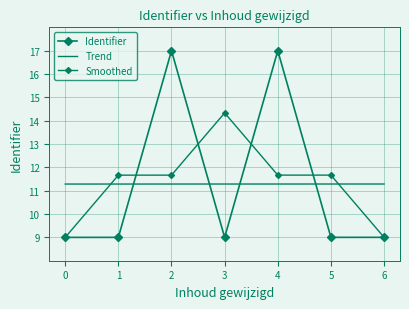

Is the value of Smoothed at 1 greater than the value of Identifier at 4?

No